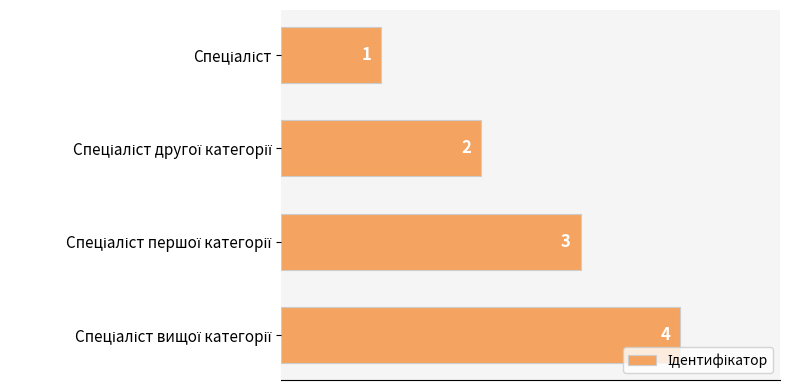

How many values are between 2 and 4?

3